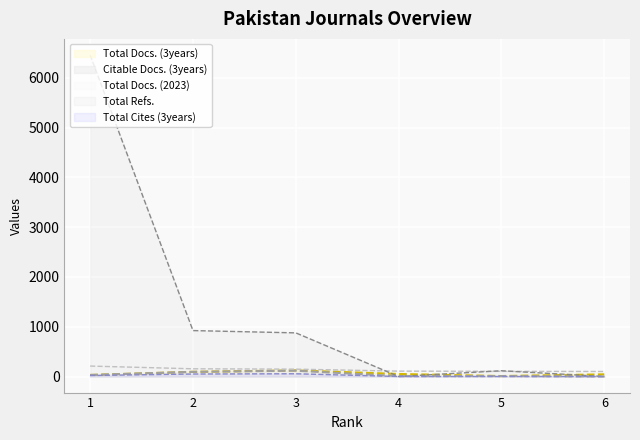

What is the sum of all Total Docs. (2023) values?

826